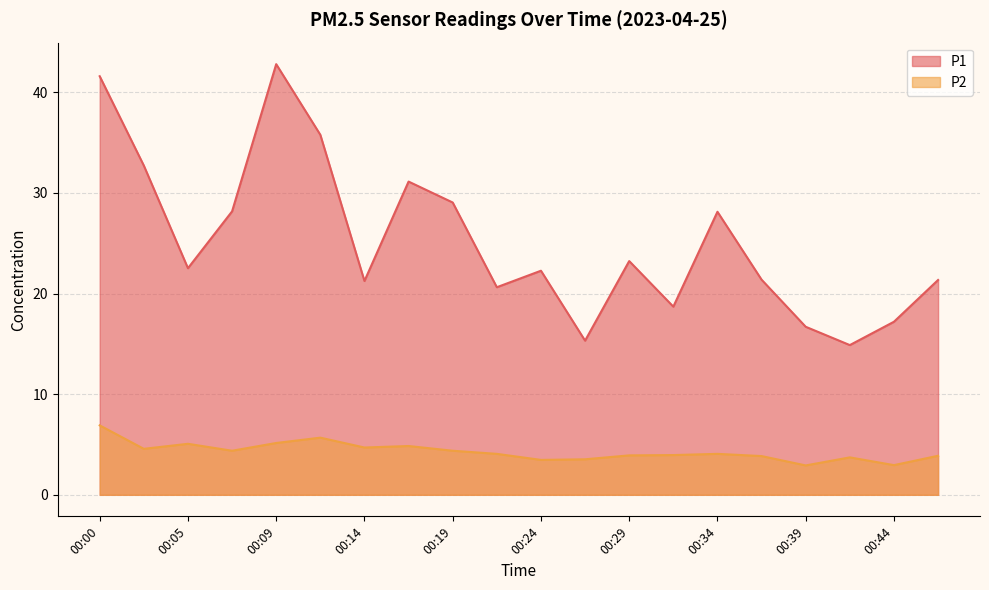

What is the value of the P1 point at the 17th from the left?

16.7